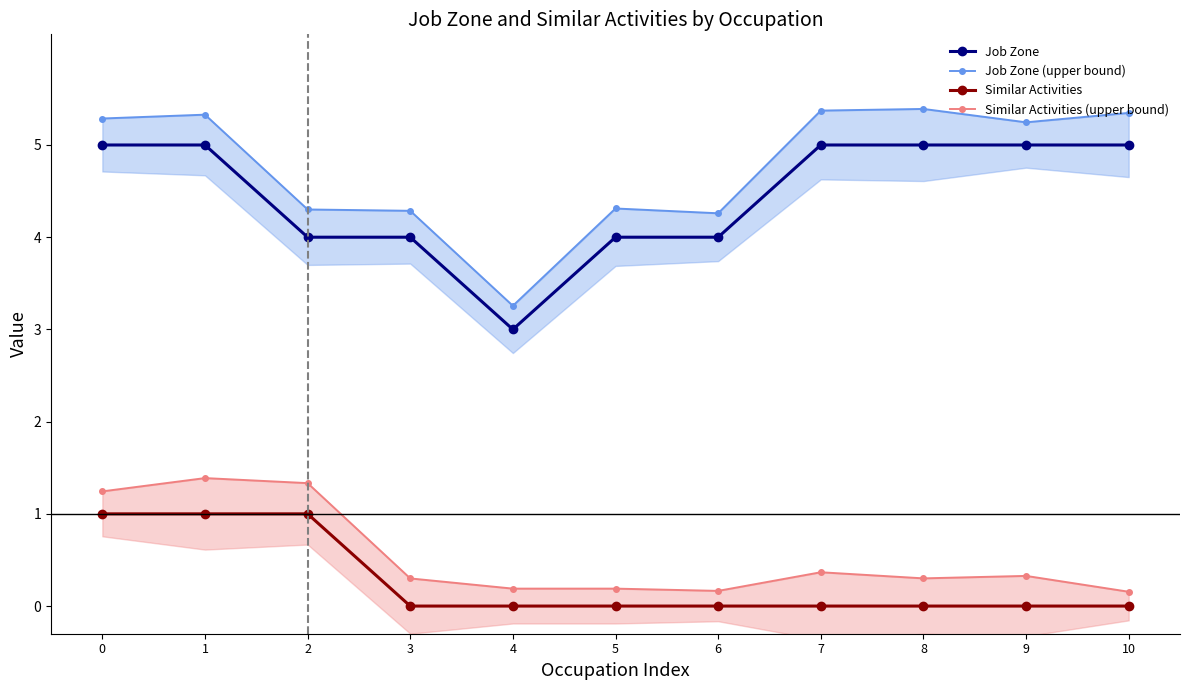

How many lines are shown in the chart?

4